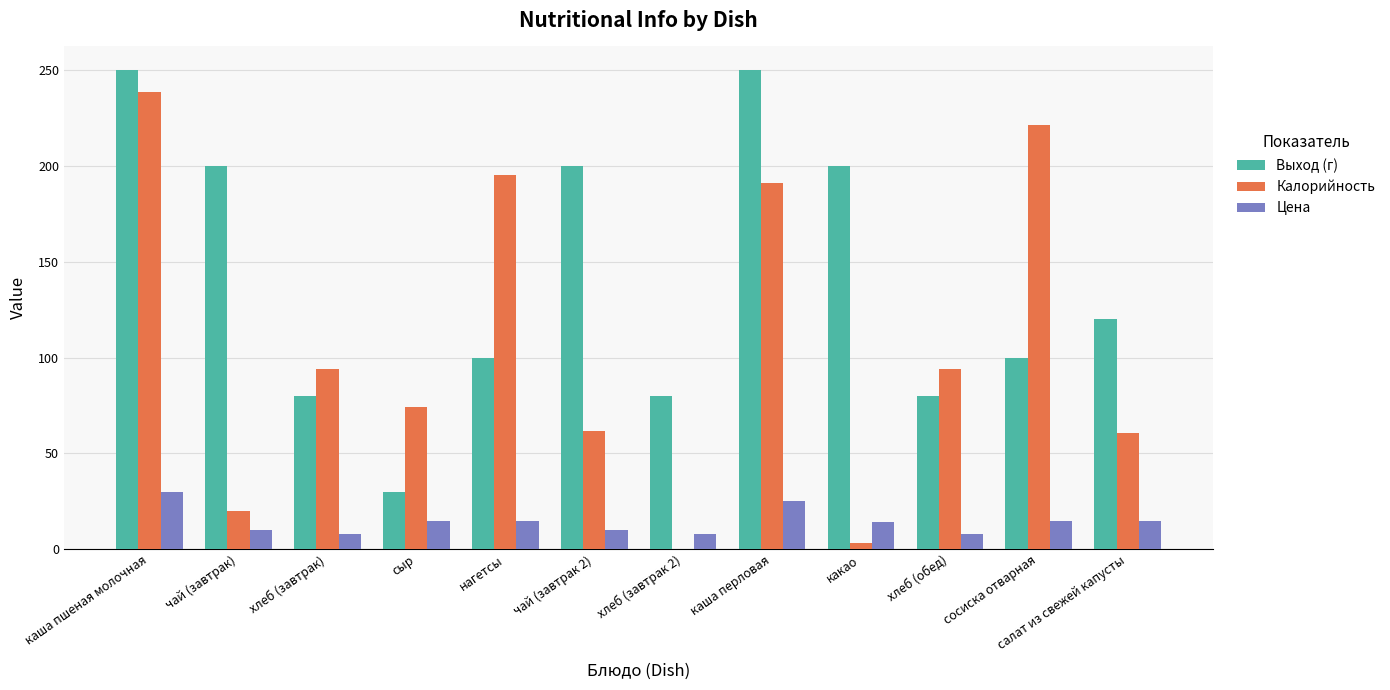

What are all the series names shown in the legend?

Выход (г), Калорийность, Цена